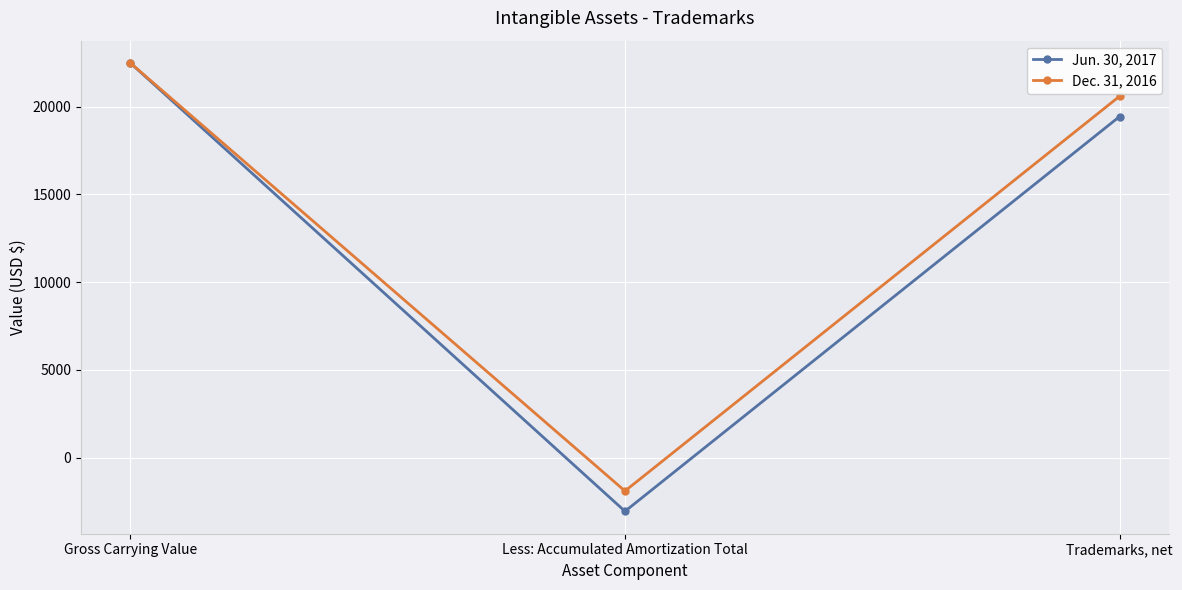

Between Gross Carrying Value and Less: Accumulated Amortization Total, which series saw the biggest shift?

Jun. 30, 2017